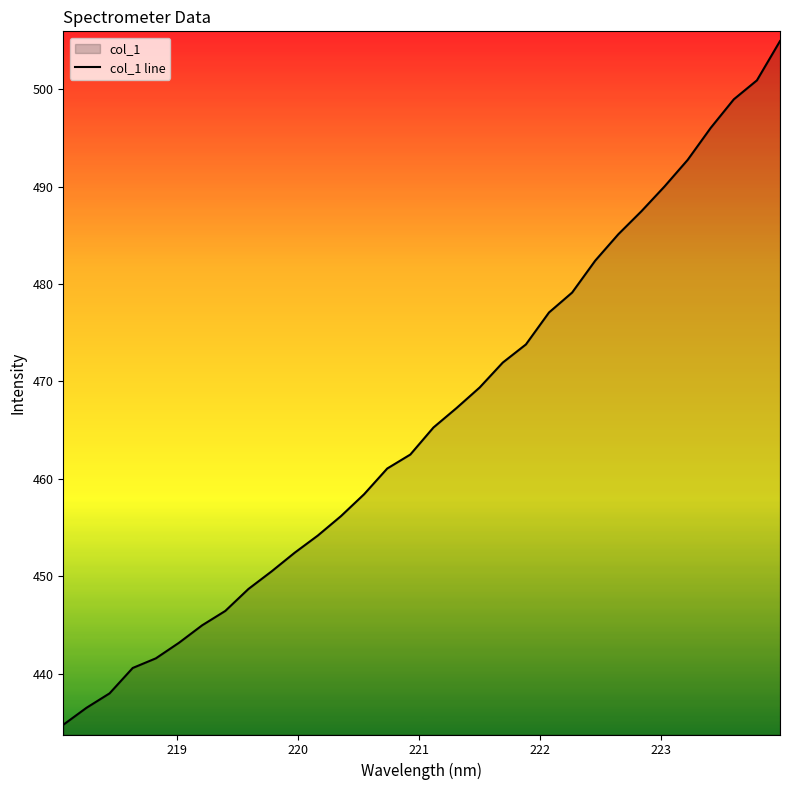

What is the smallest value displayed?

434.7